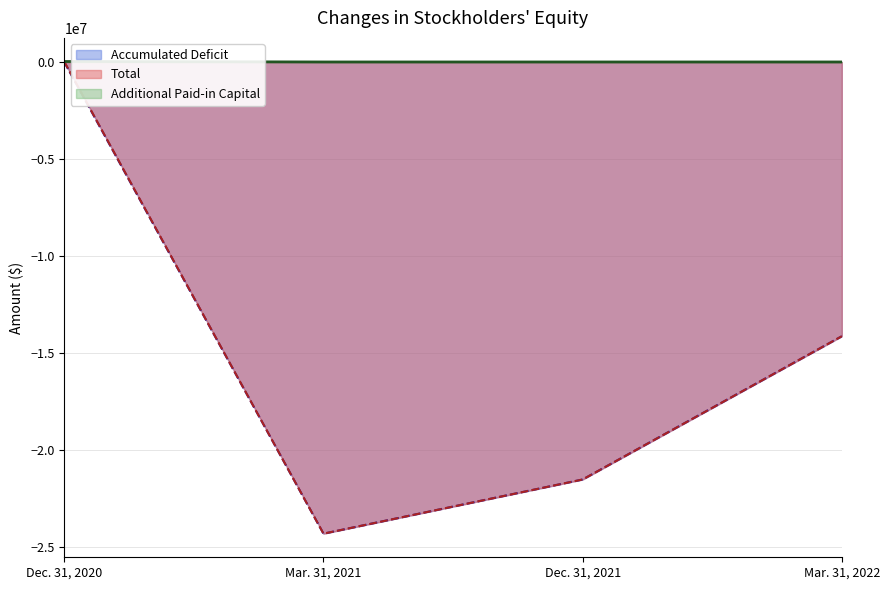

How many interior local valleys does the Total series have?

1